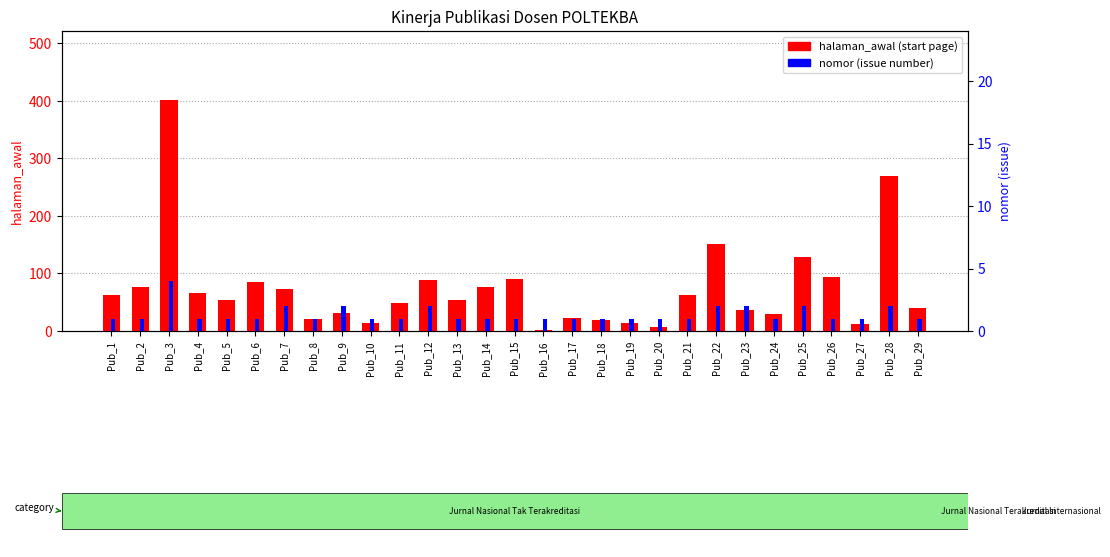

At which label does halaman_awal reach its minimum?

Pub_16